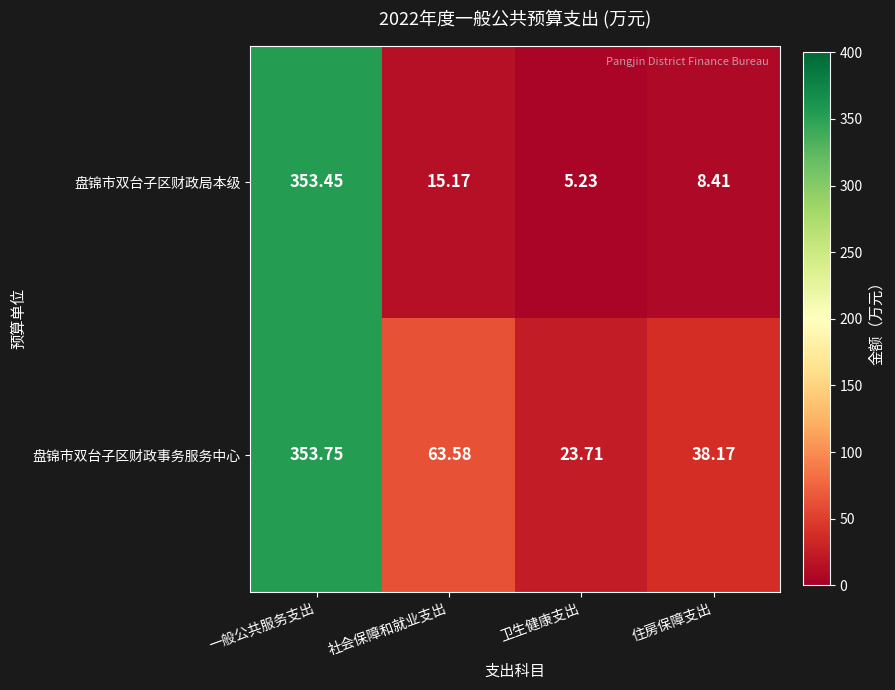

Between 一般公共服务支出 and 住房保障支出, which series saw the biggest shift?

盘锦市双台子区财政局本级